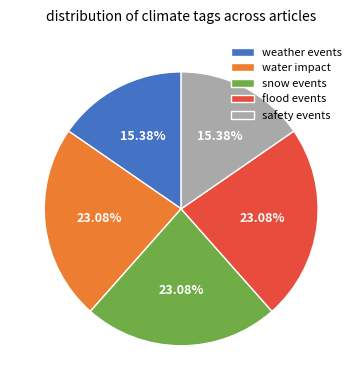

Does weather events account for over 50% of the chart?

No